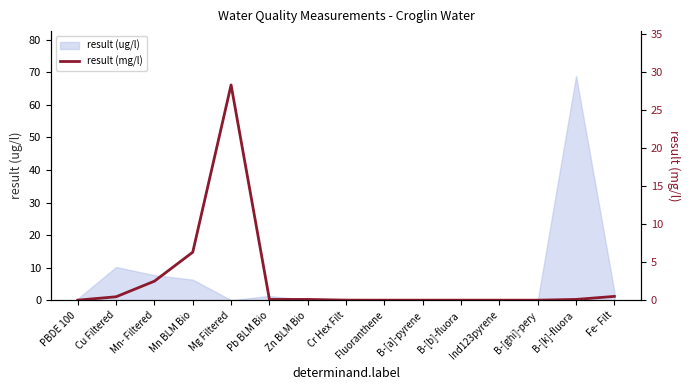

Which has a higher value, Cr Hex Filt or Mn BLM Bio?

Mn BLM Bio